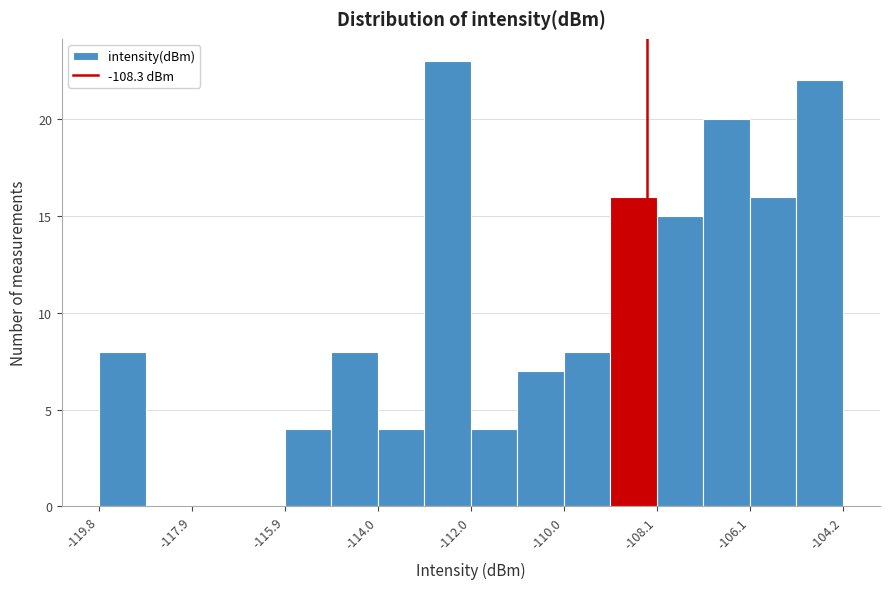

What is the height of the bar covering -109.0 to -108.0 on the x-axis? Neither the bar edges nor the heights are printed on the chart, so give them approximately, as read against the axes.

16